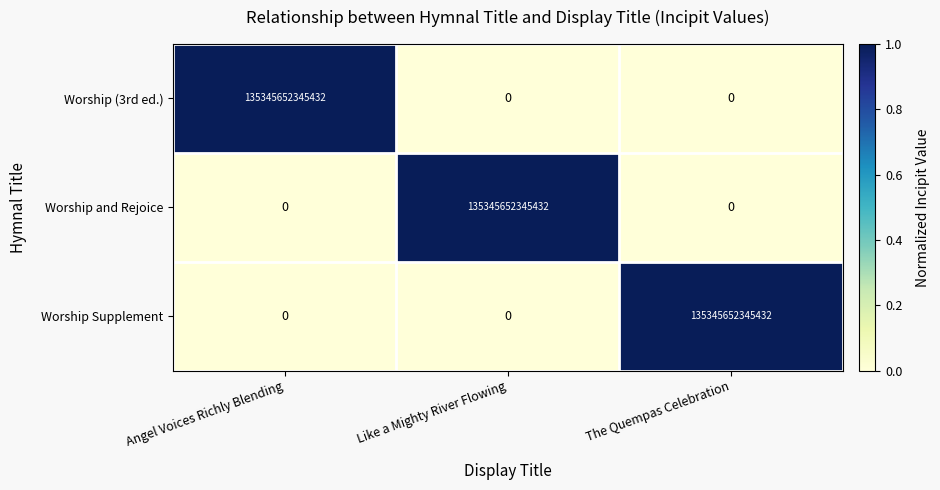

The Worship Supplement series shows 223157783099506 at The Quempas Celebration. True or false?

False